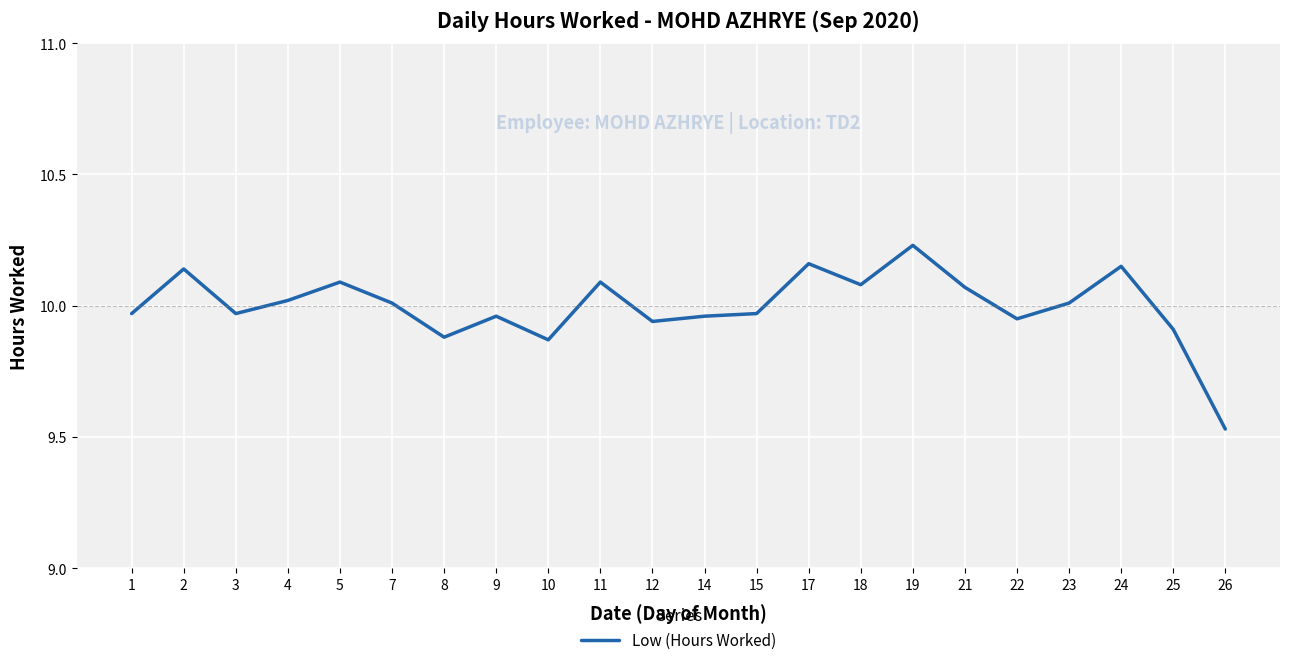

Where is the data nearest to the value 9?

26